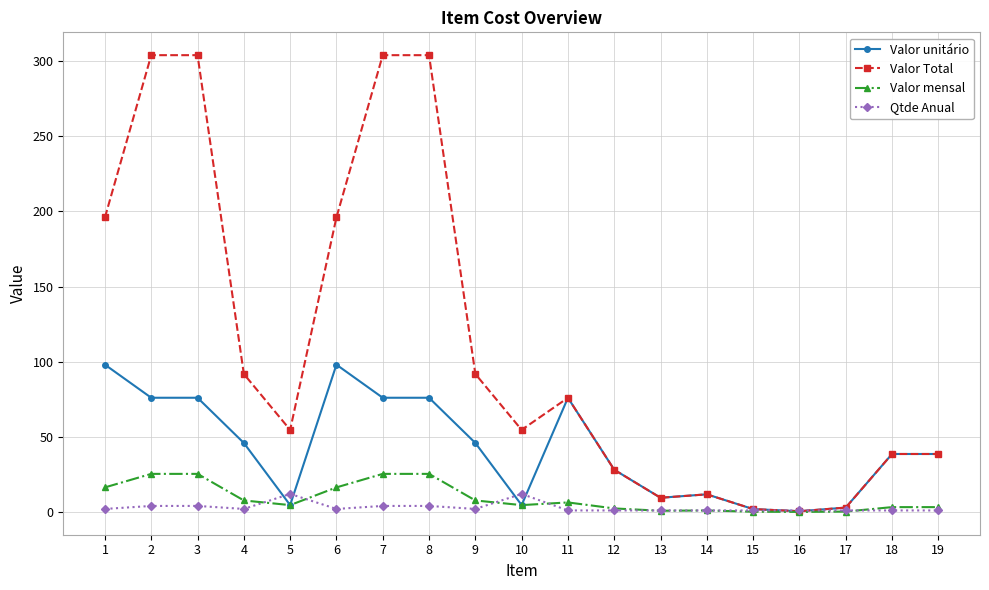

Which series has the widest spread of values?

Valor Total